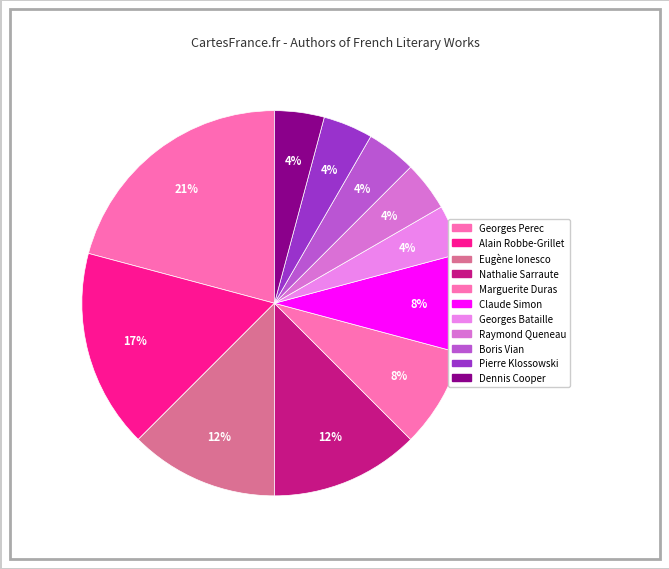

How many segments does this pie chart have?

11